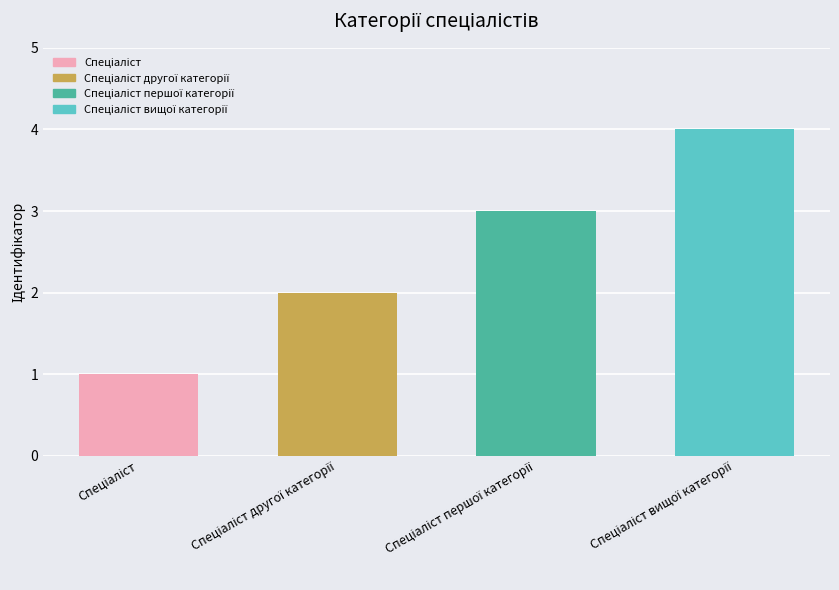

What is the difference between the maximum and minimum values?

3